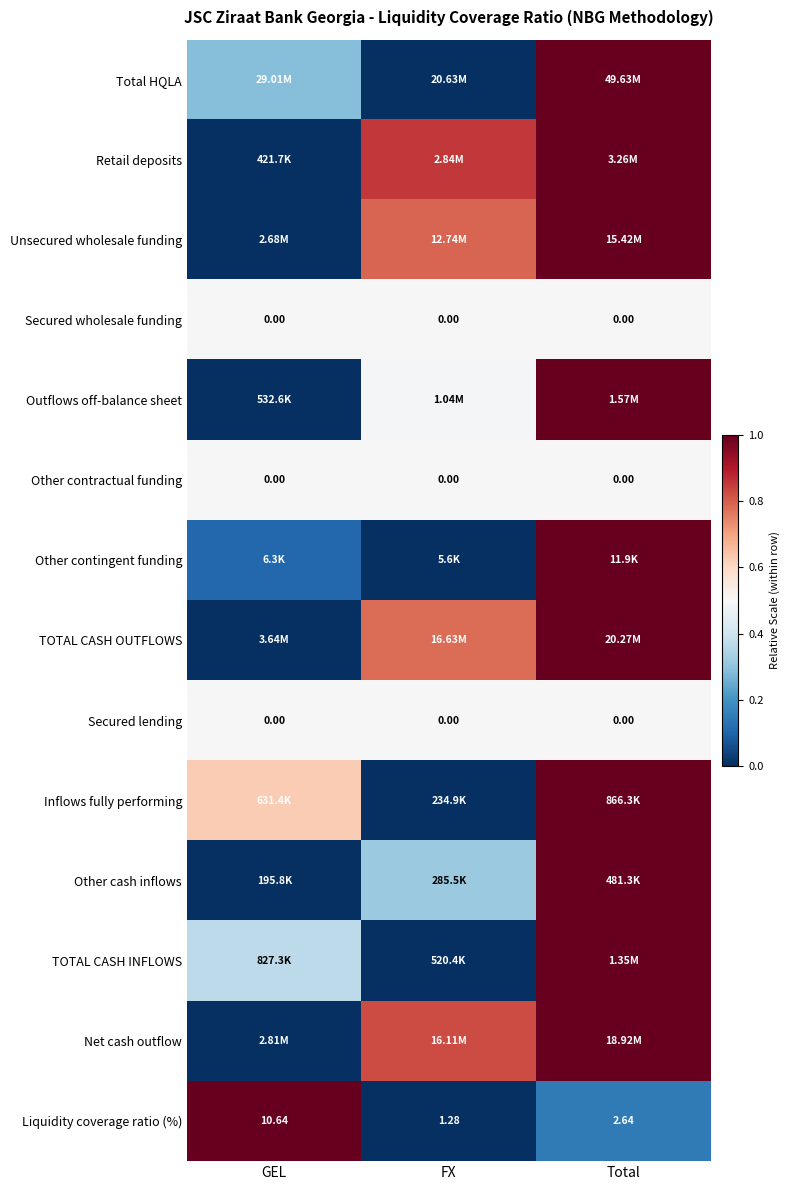

True or false: Outflows off-balance sheet has a value of 1.7 at Total.

False